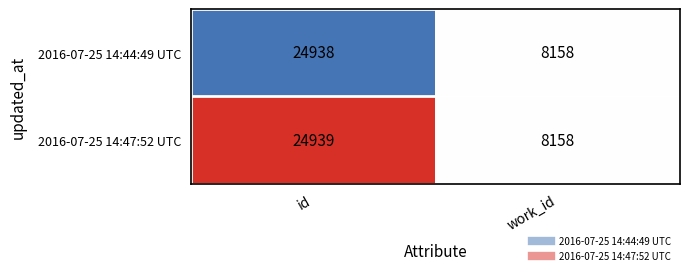

How many series are shown in this chart?

2